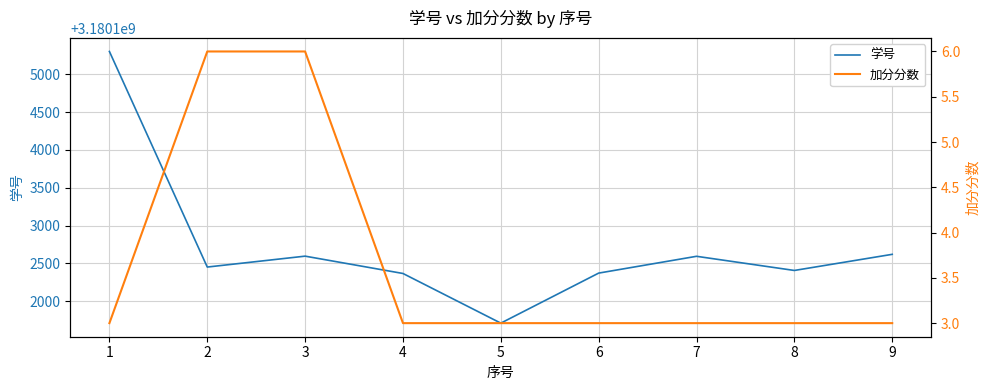

Count the number of categories in the chart.

9